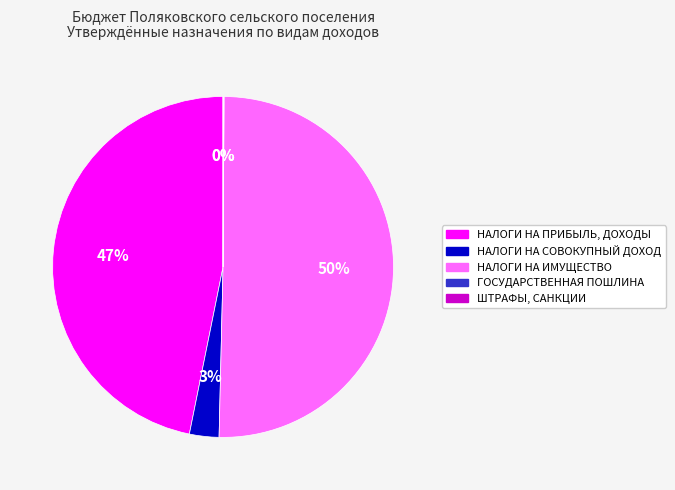

Does НАЛОГИ НА ПРИБЫЛЬ, ДОХОДЫ represent more than half of the total?

No